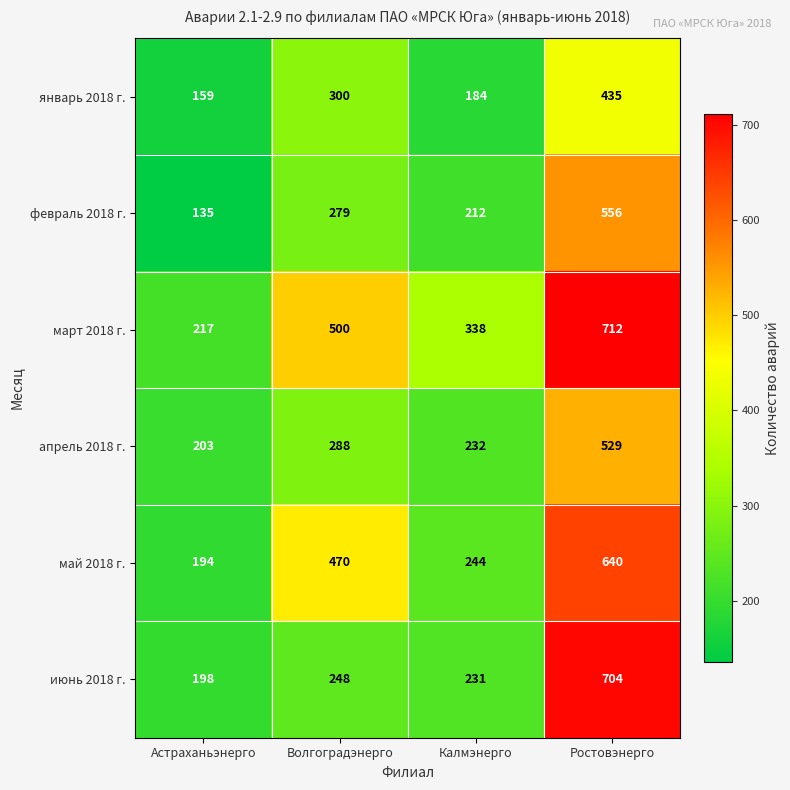

Where is апрель 2018 г. nearest to the value 366?

Волгоградэнерго